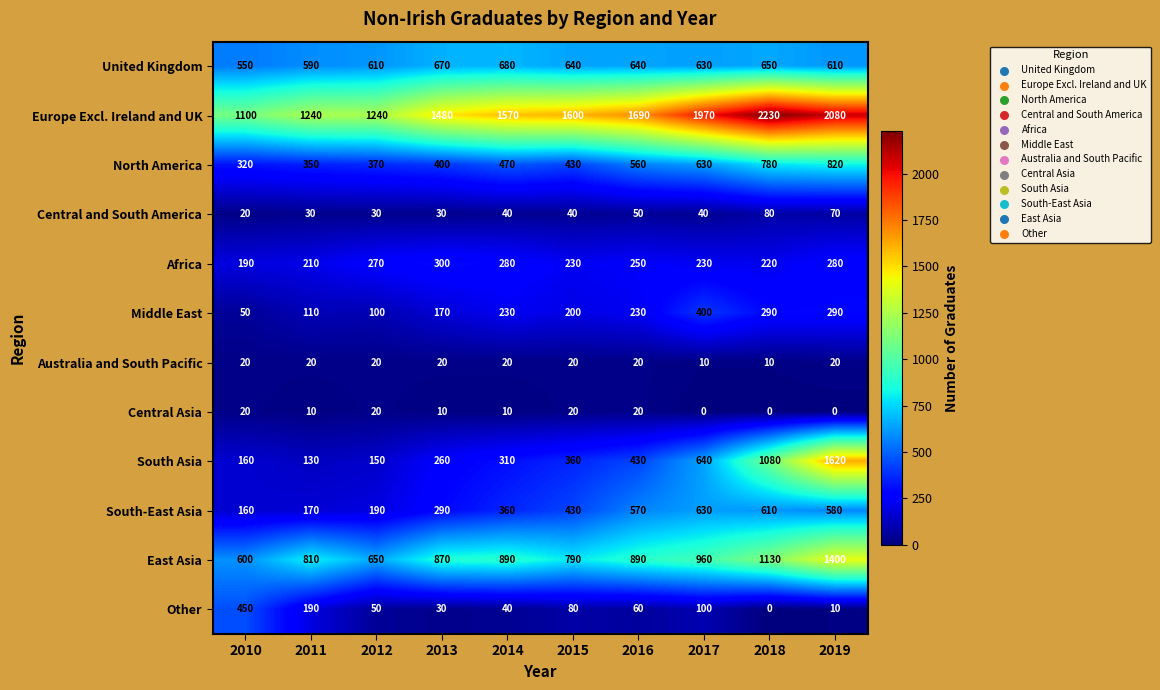

What is the maximum value shown in the chart?

2230